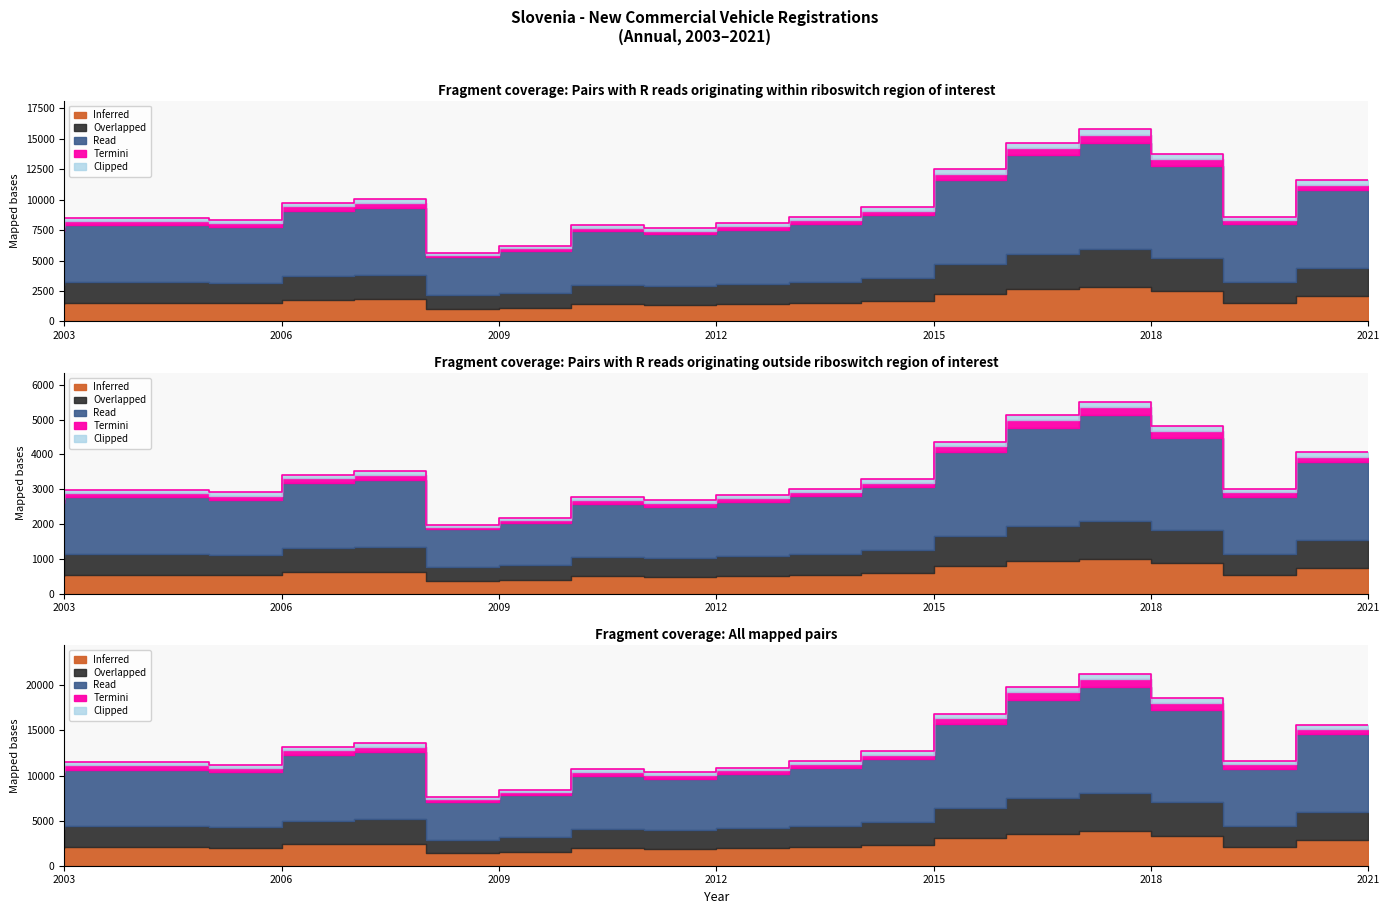

Count the number of categories in the chart.

19